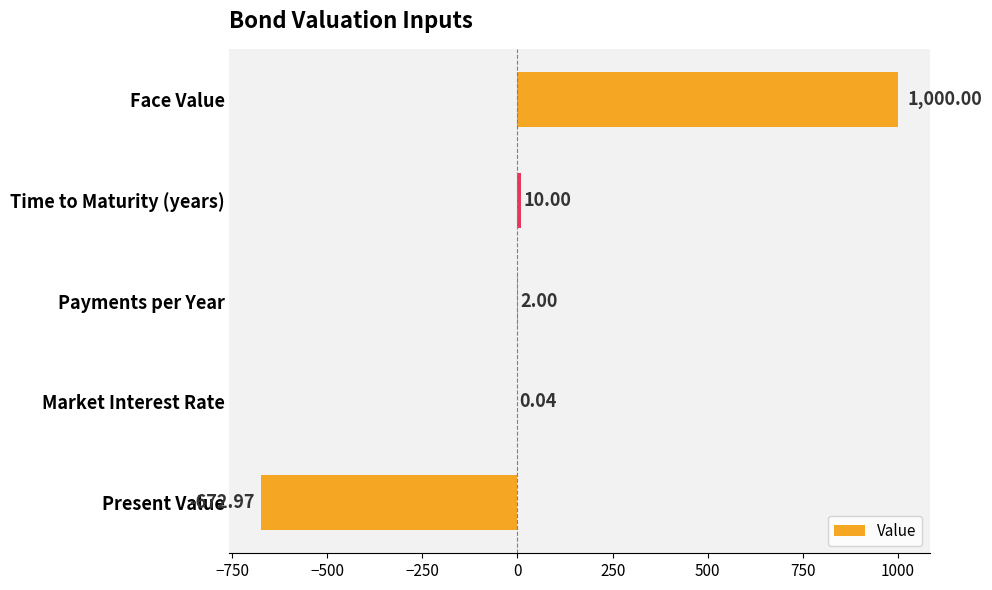

Which category has the highest value across all series?

Face Value